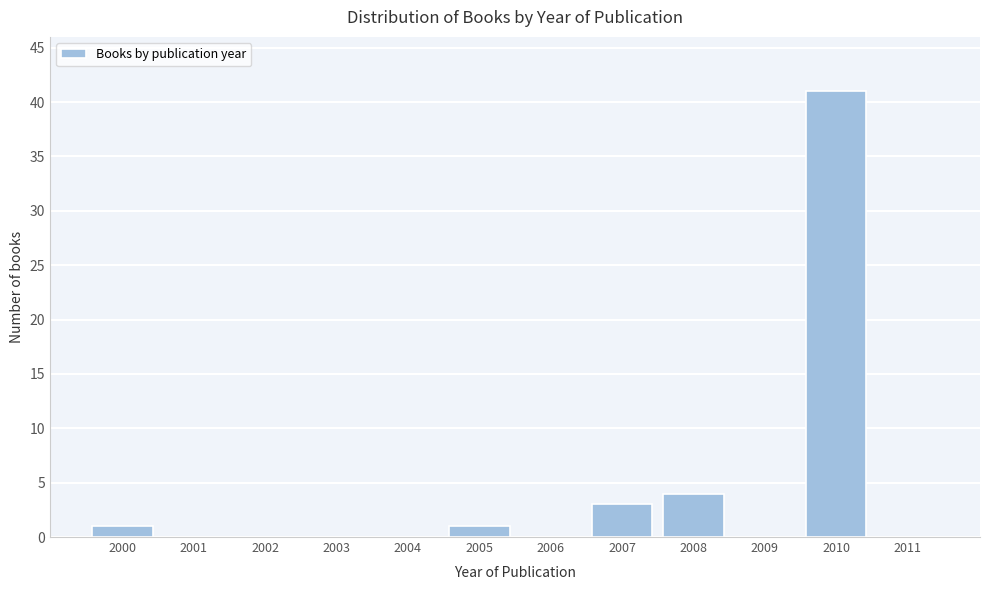

Reading left to right, extract all data points from this chart.

2000=1	2001=0	2002=0	2003=0	2004=0	2005=1	2006=0	2007=3	2008=4	2009=0	2010=41	2011=0